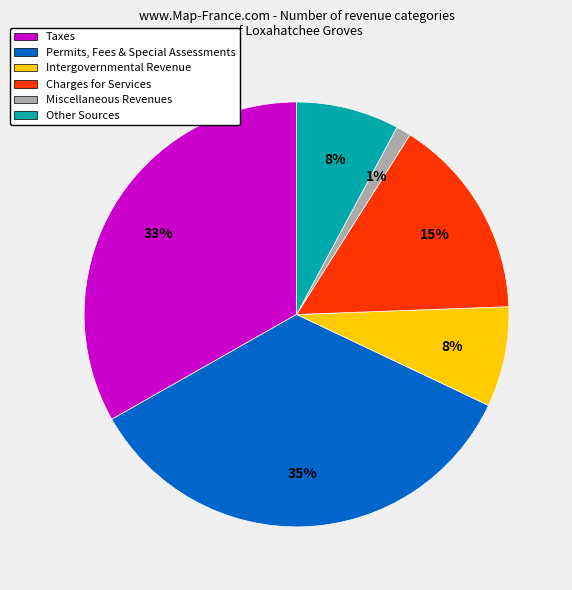

To the nearest percent, what is the average slice percentage?

17%